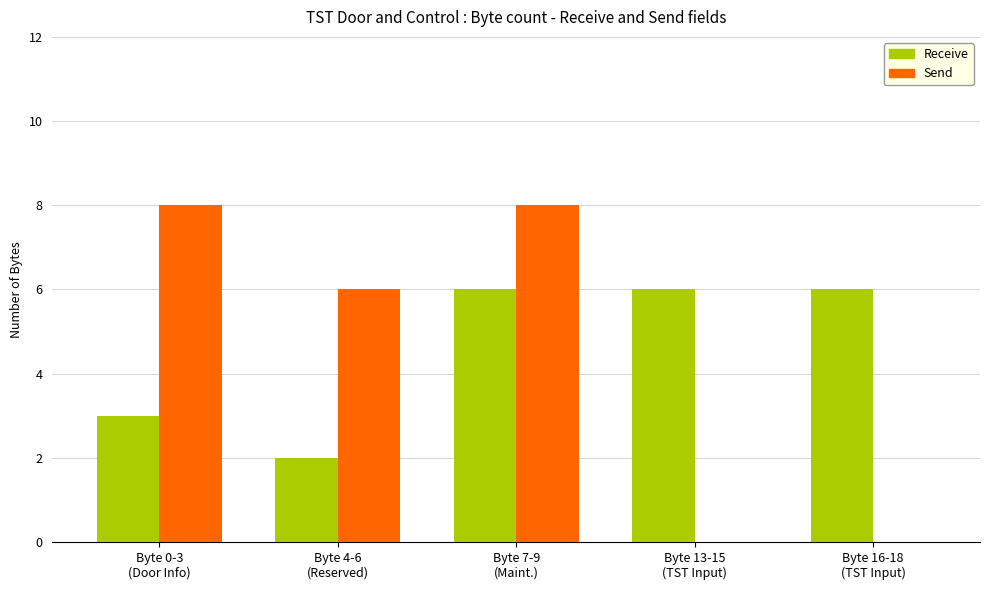

What is the sum of all Receive values?

23